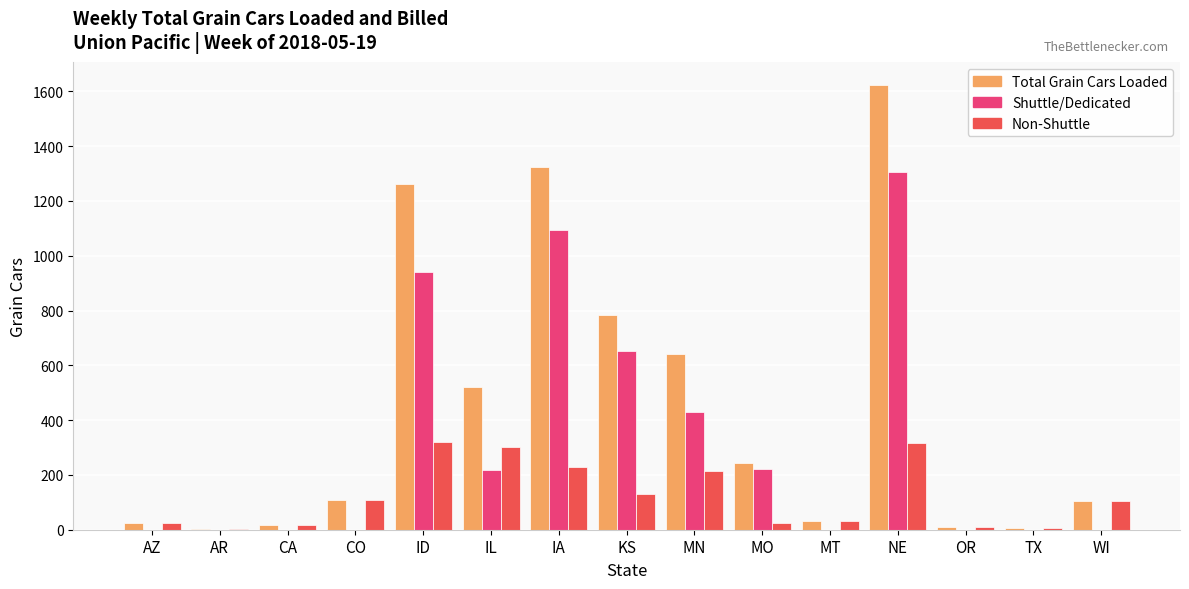

Between CA and MO, which series saw the biggest shift?

Total Grain Cars Loaded